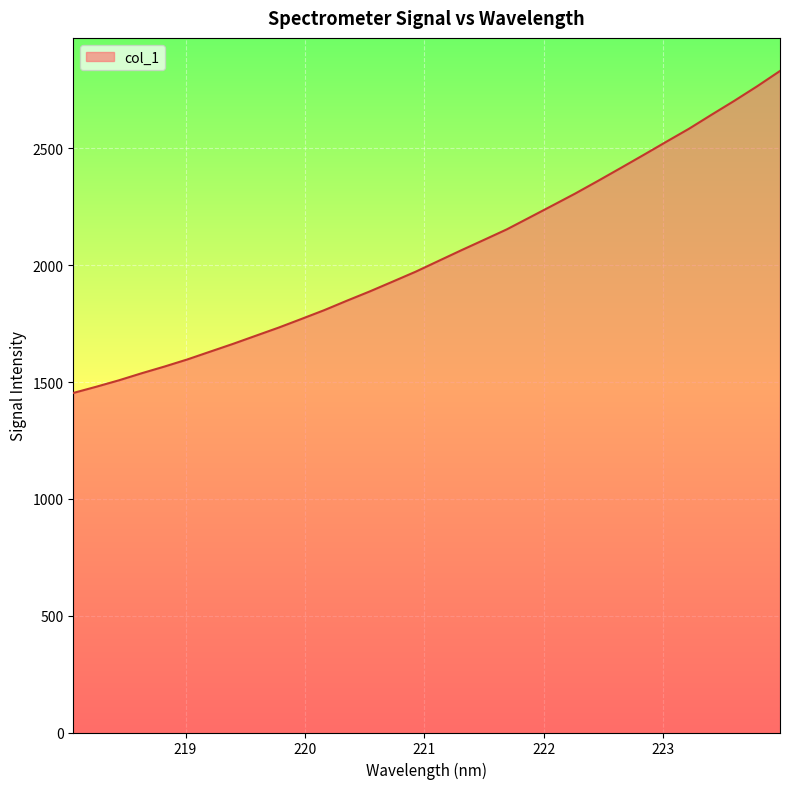

What is the sum of all values?

65501.9